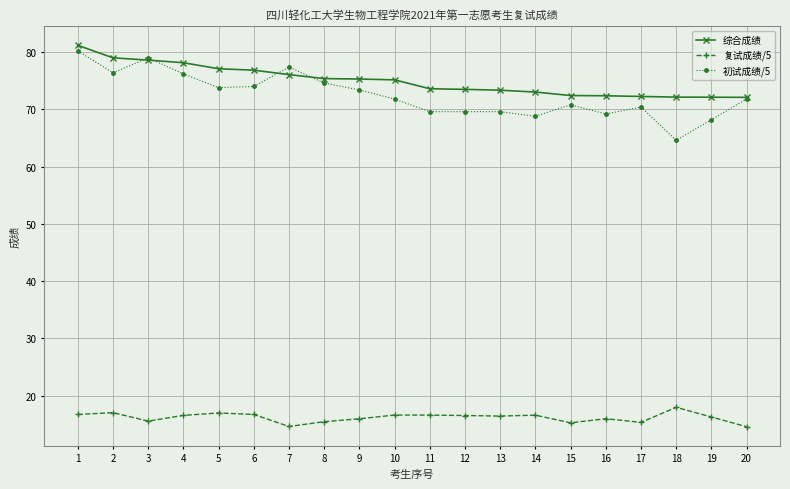

What is the minimum value shown in the chart?

14.6